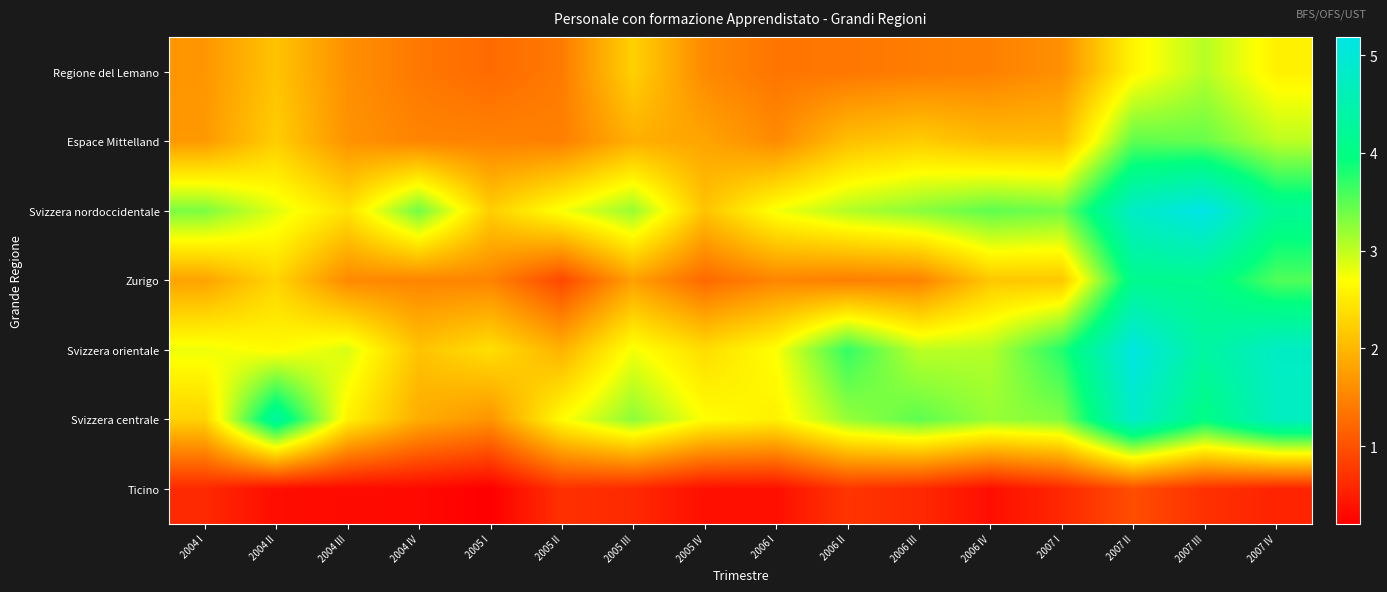

Which has a higher value, 2004 II or 2006 III?

2004 II